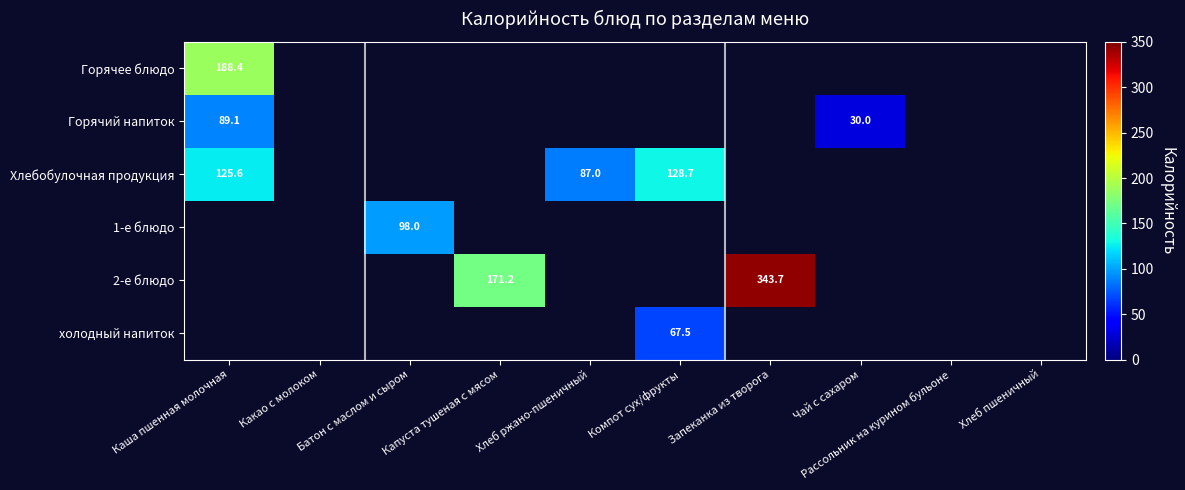

The value of холодный напиток at Компот сух/фрукты is 88.1. True or false?

False